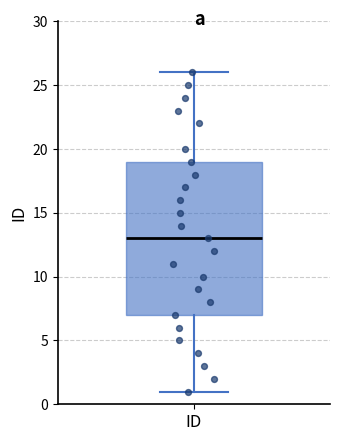

Read this box plot against the y-axis: the position of the median line, the range covered by the box, and the ends of both whiskers. The values are not printed on the chart, so give them approximately, as read against the axis.

median 13, box 7 to 19, whiskers 1 to 26